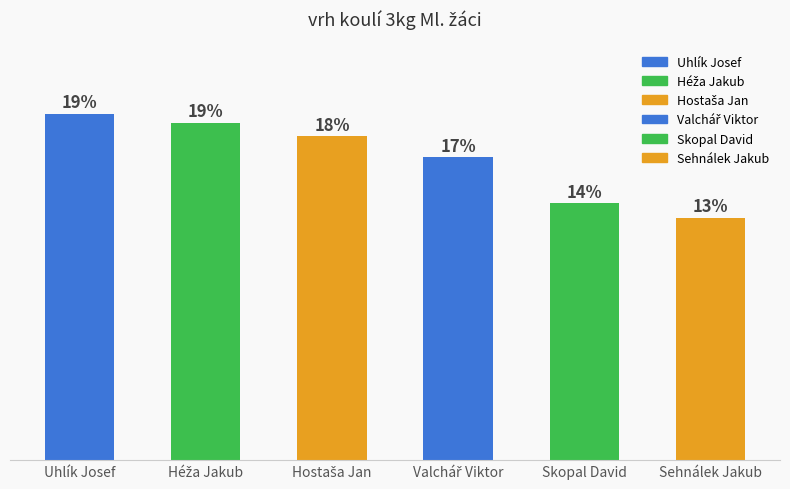

What position from the right is Héža Jakub?

5